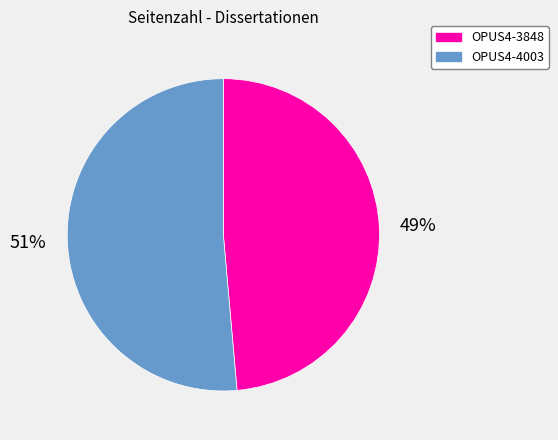

How many slices are in this pie chart?

2